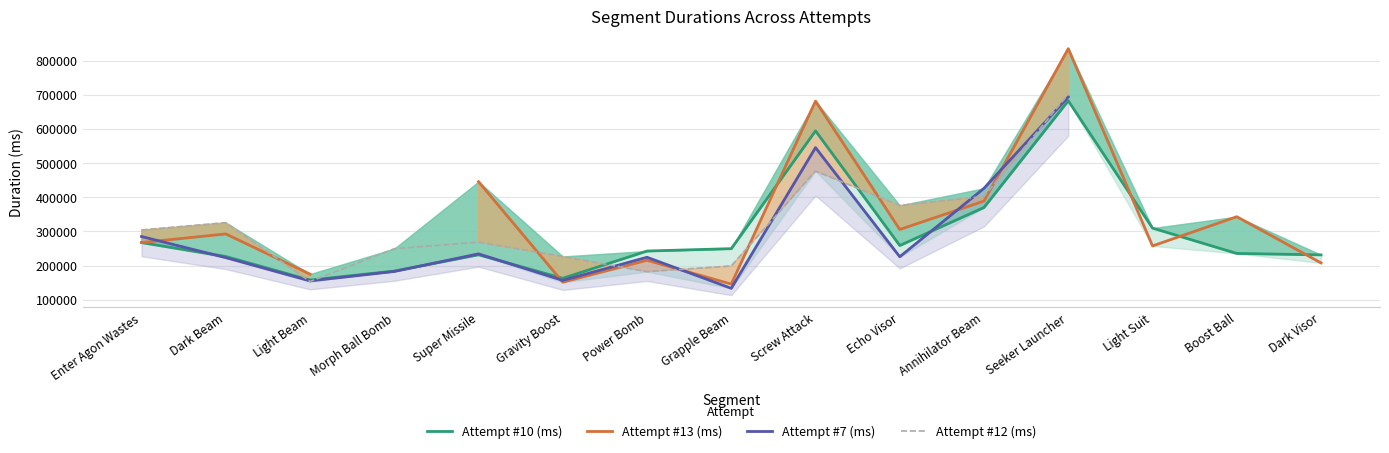

The Attempt #10 (ms) series shows 258798.0 at Echo Visor. True or false?

True